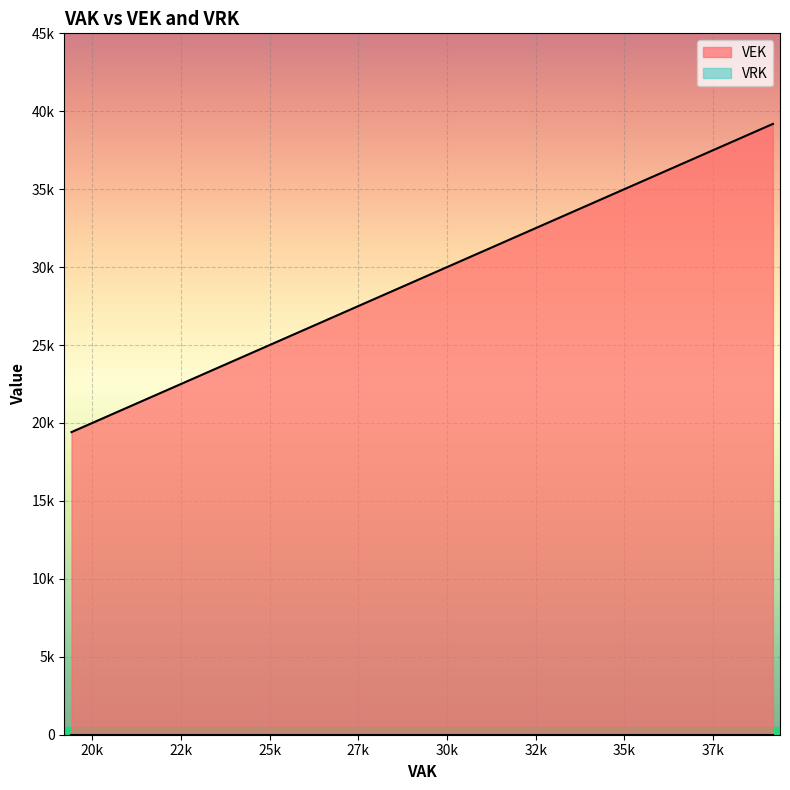

Count the number of data series in this chart.

2